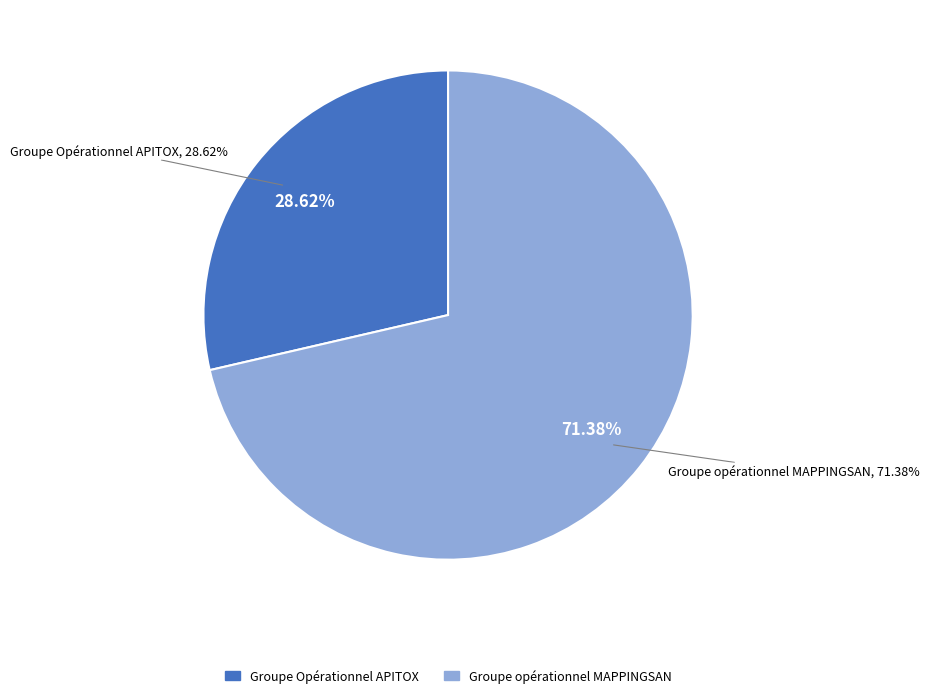

Which category has the biggest portion of the pie?

Groupe opérationnel MAPPINGSAN